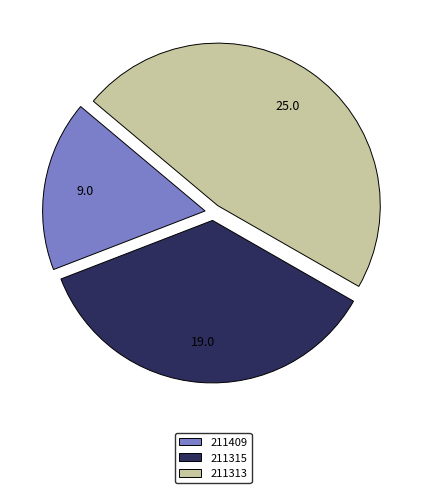

Combined, do 211409 and 211313 account for over 50%?

Yes